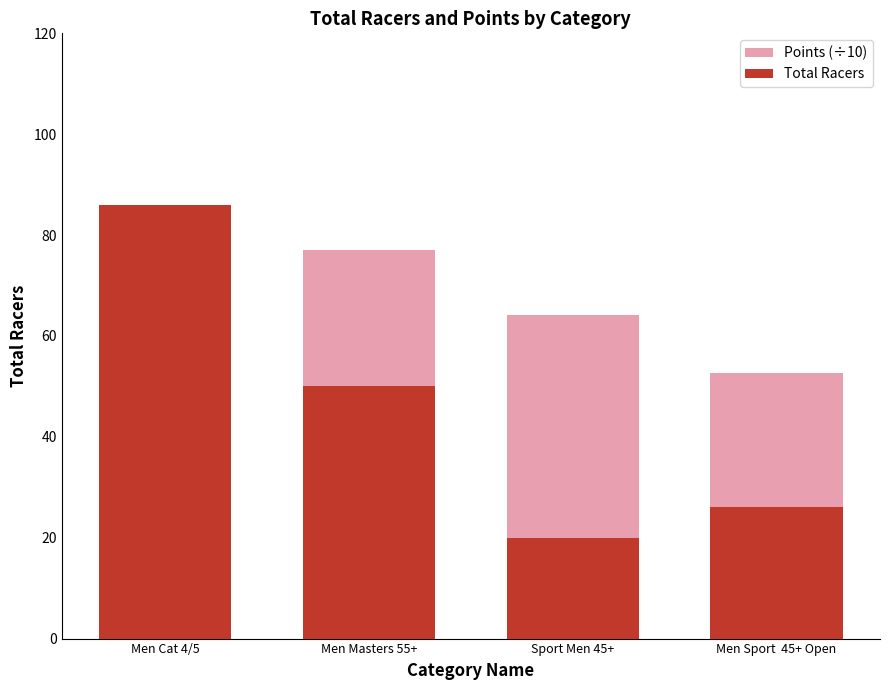

How many values in the Total Racers series exceed 50?

1